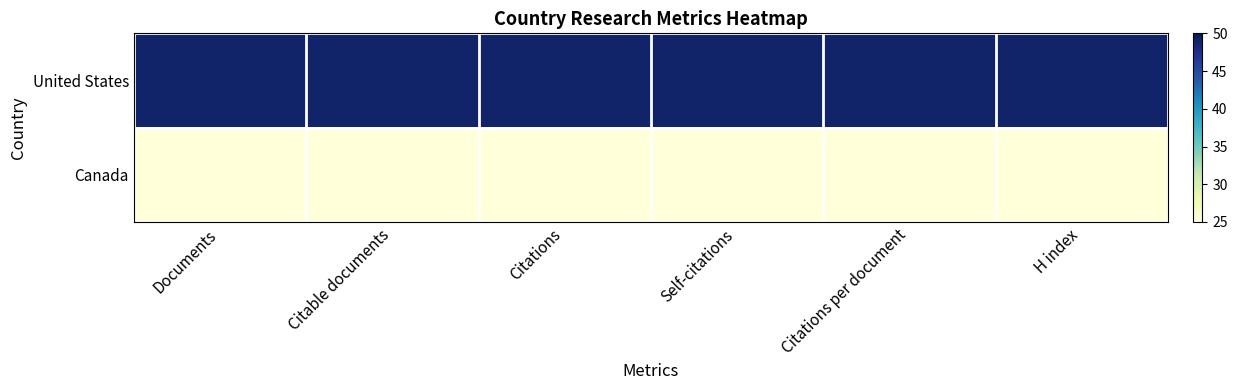

Which series changed the most between Documents and Self-citations?

United States